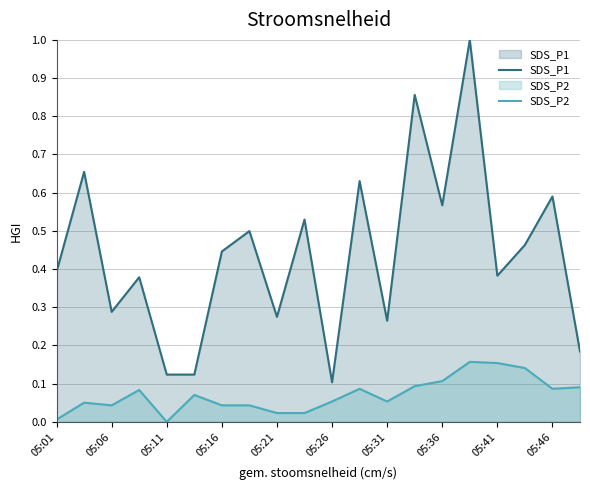

Does the chart display data point markers on the line(s)?

No